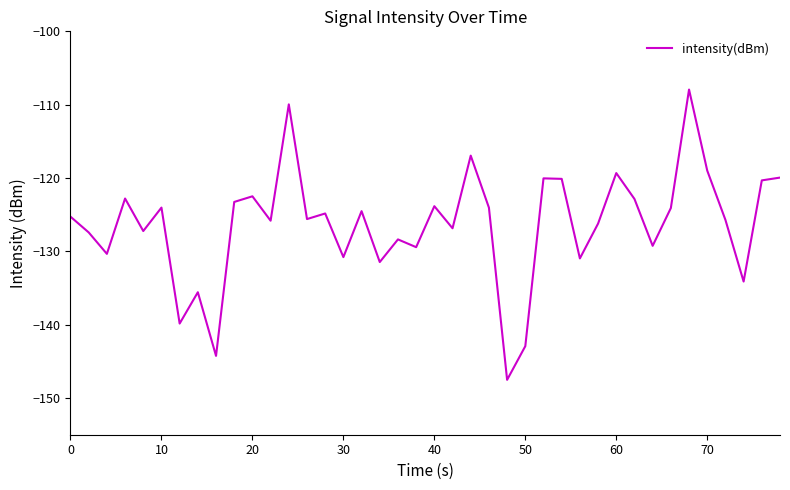

What is the difference between the maximum and minimum values?

39.6